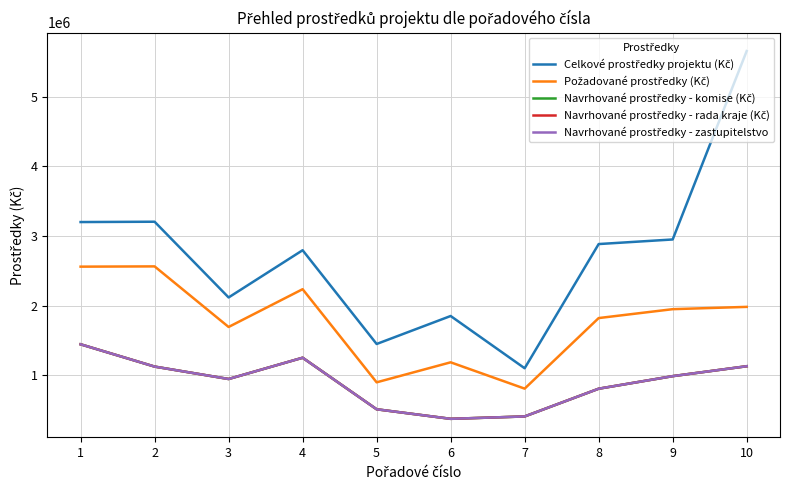

Does the chart display data point markers on the line(s)?

No